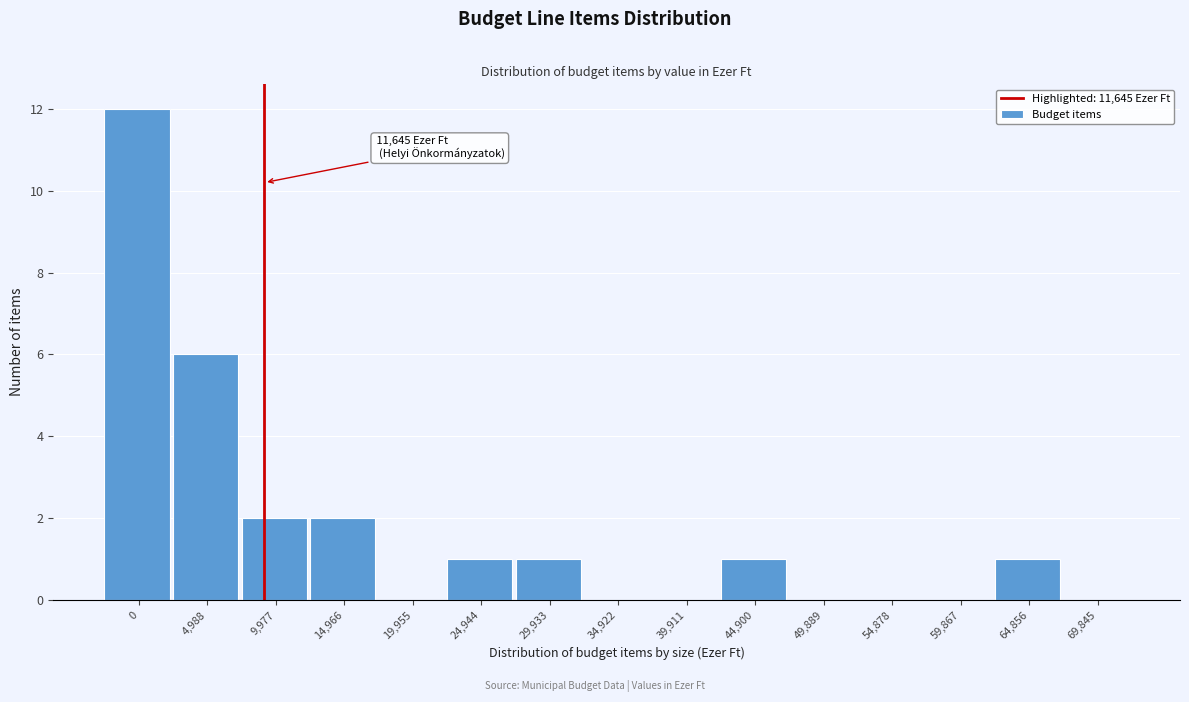

Reading left to right, extract all data points from this chart.

0=12	4,988=6	9,977=2	14,966=2	19,955=0	24,944=1	29,933=1	34,922=0	39,911=0	44,900=1	49,889=0	54,878=0	59,867=0	64,856=1	69,845=0